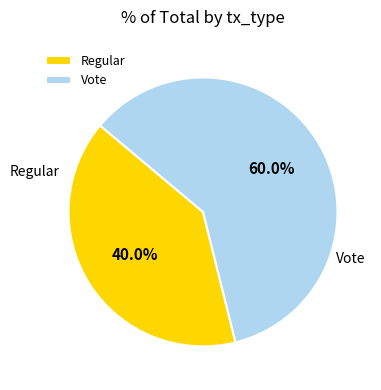

To the nearest percent, what portion does Vote represent?

60%